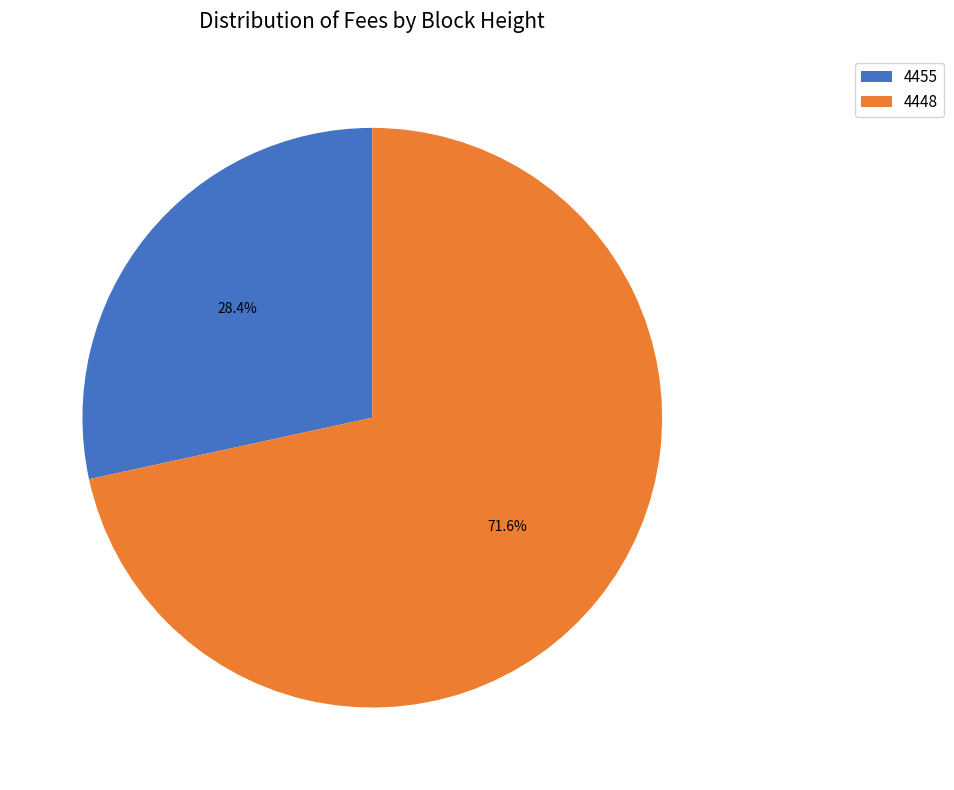

To the nearest percent, what is the difference between the largest and smallest slice percentages?

43%